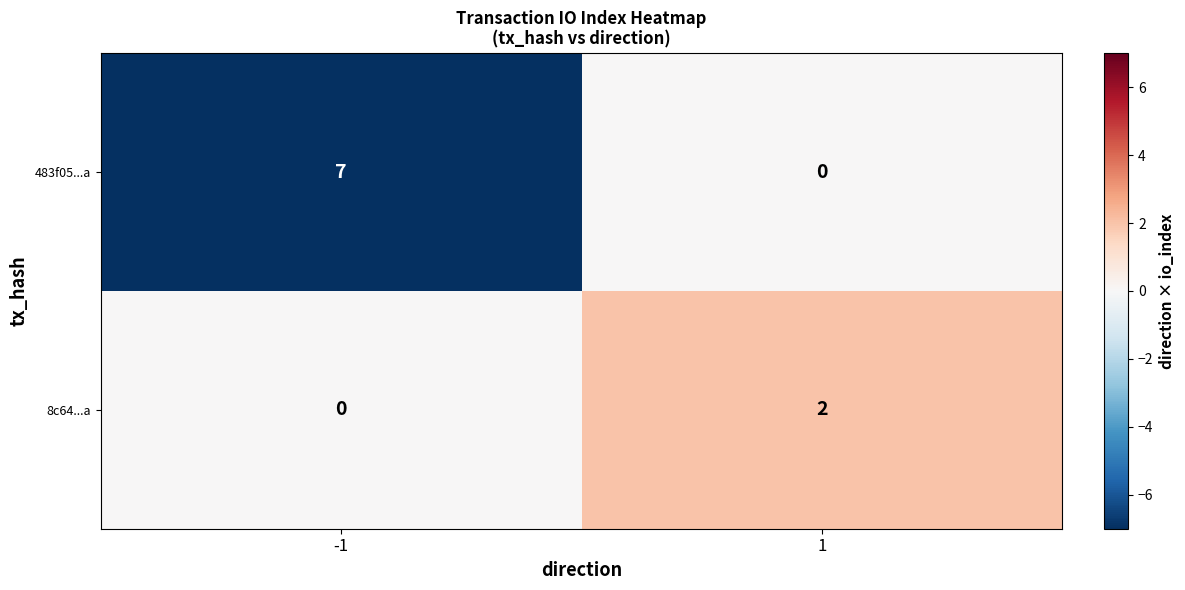

How many data points does each series have?

2